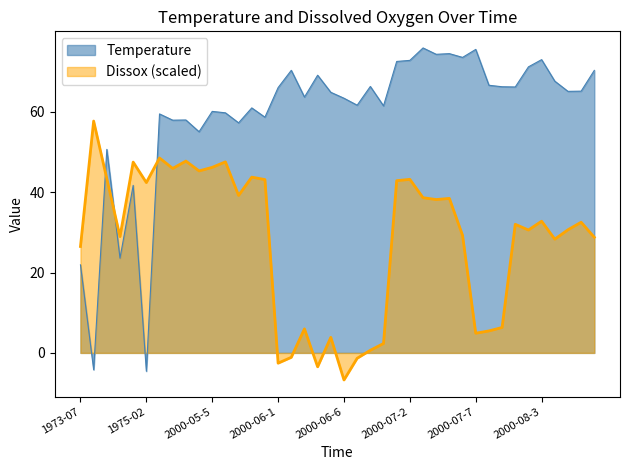

Between which two adjacent categories do Dissox and Temperature first intersect?

1974-02 and 1974-05